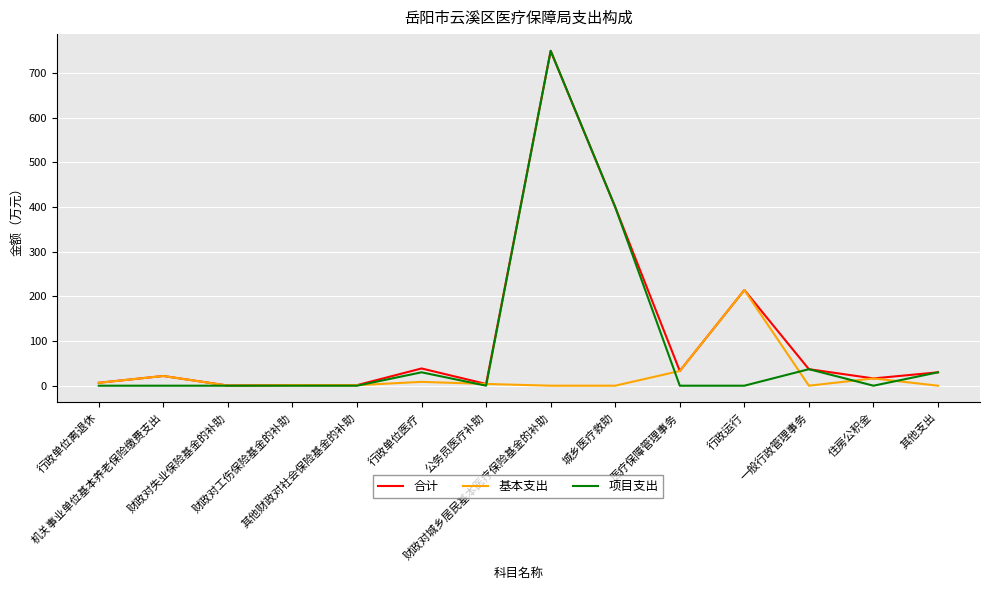

Which series has the largest range (max minus min)?

项目支出